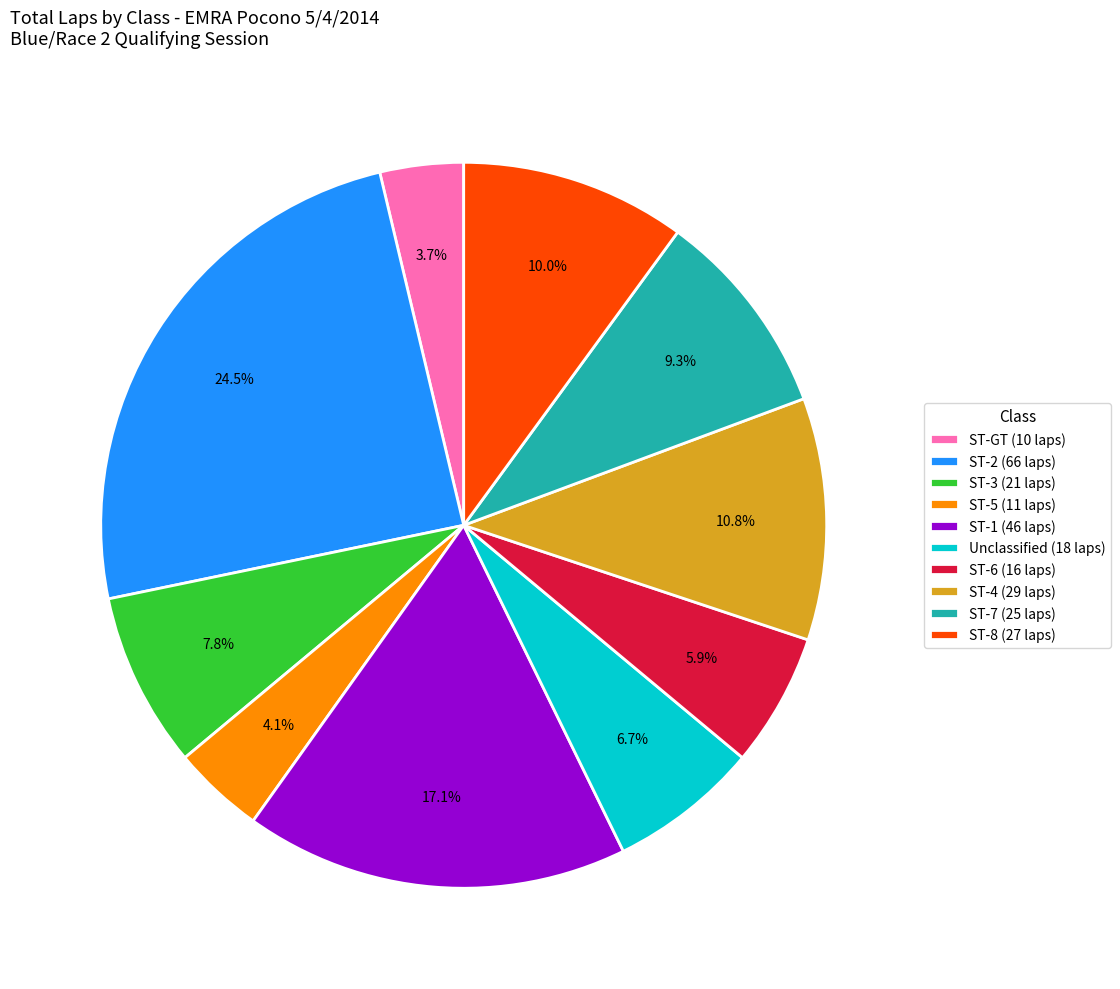

How many slices are in this pie chart?

10